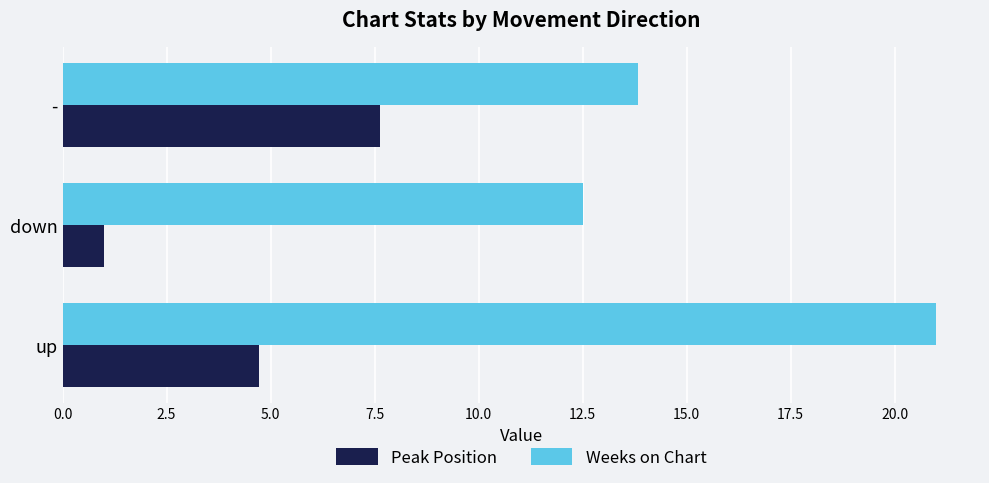

List the series in order of their peak value, highest first.

Weeks on Chart, Peak Position